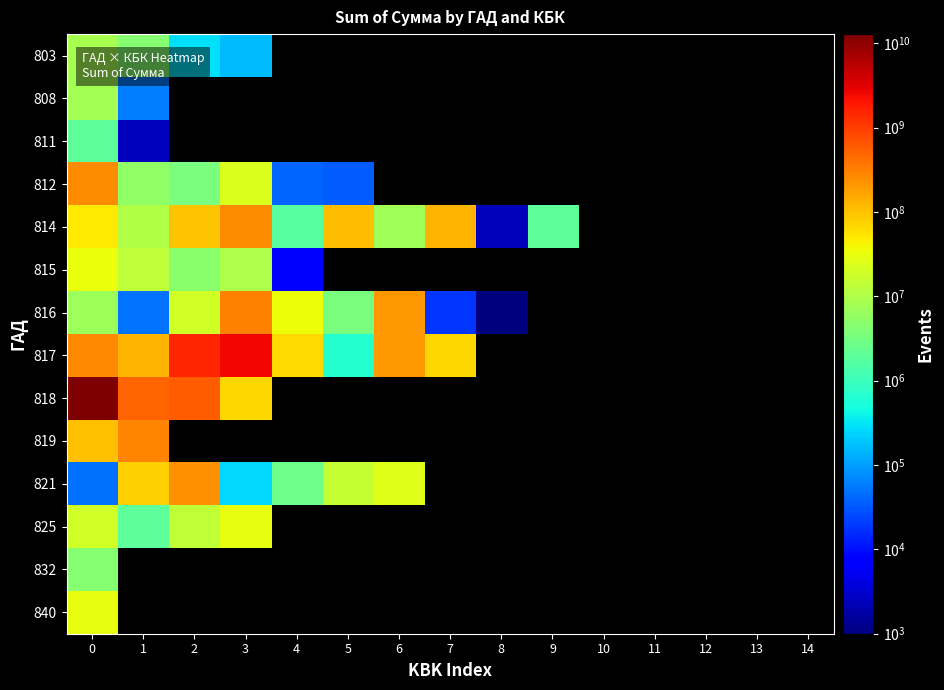

Which series has the largest range (max minus min)?

818